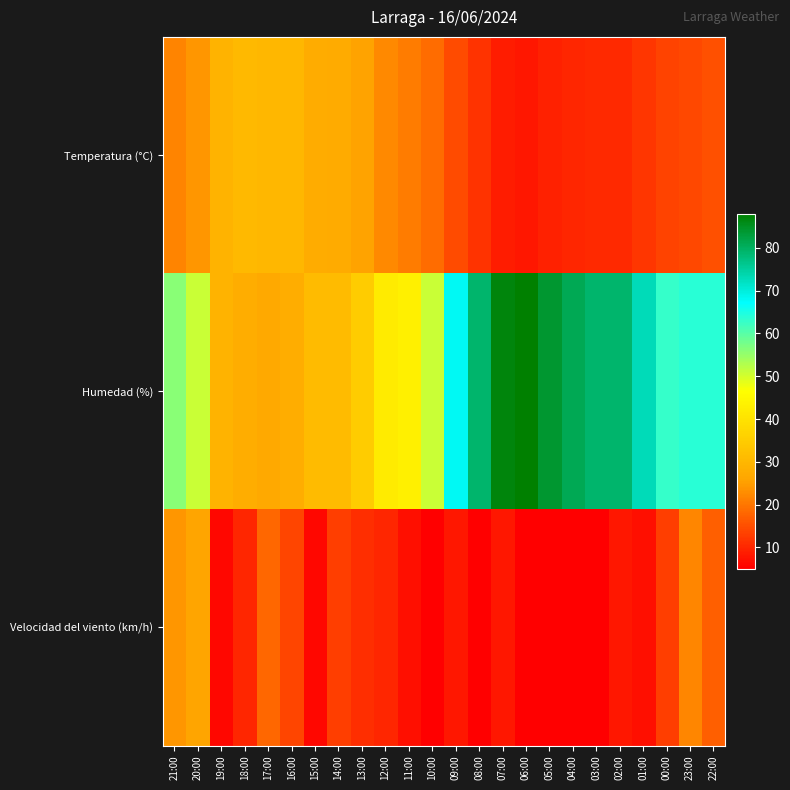

At how many categories does at least one series exceed 60?

12